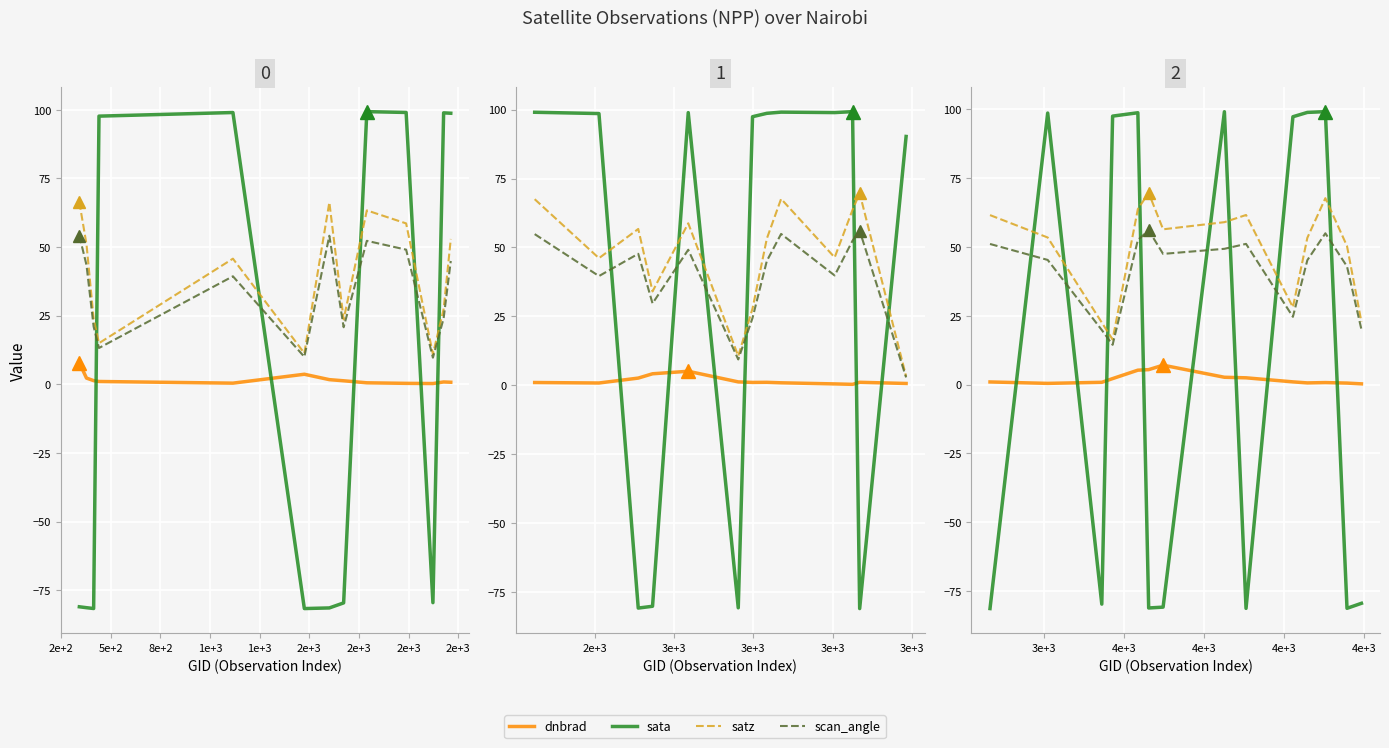

The value of sata at 0e+0 is -129.5. True or false?

False